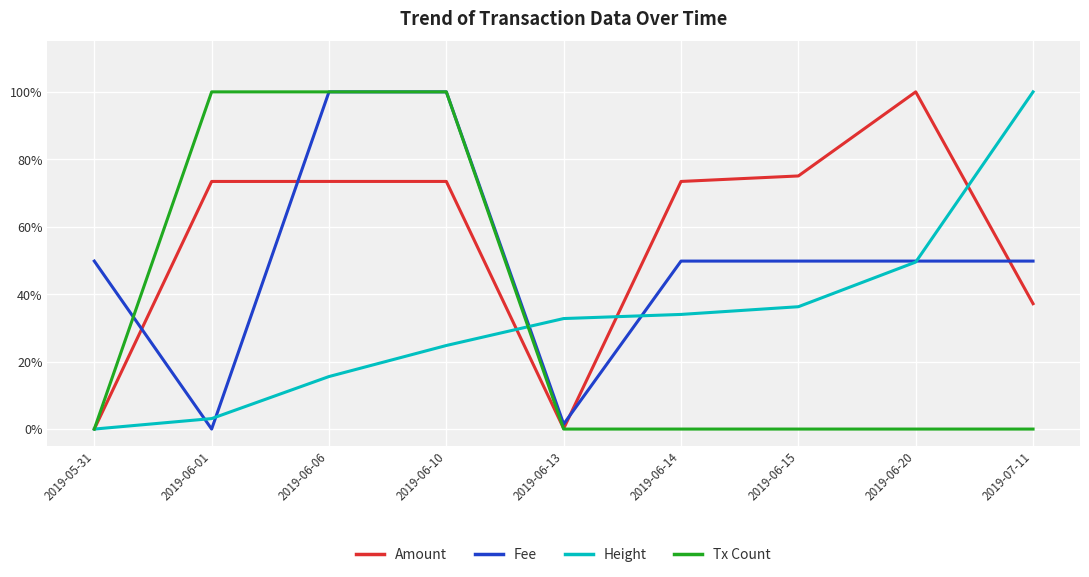

Where is Amount nearest to the value 0?

2019-05-31